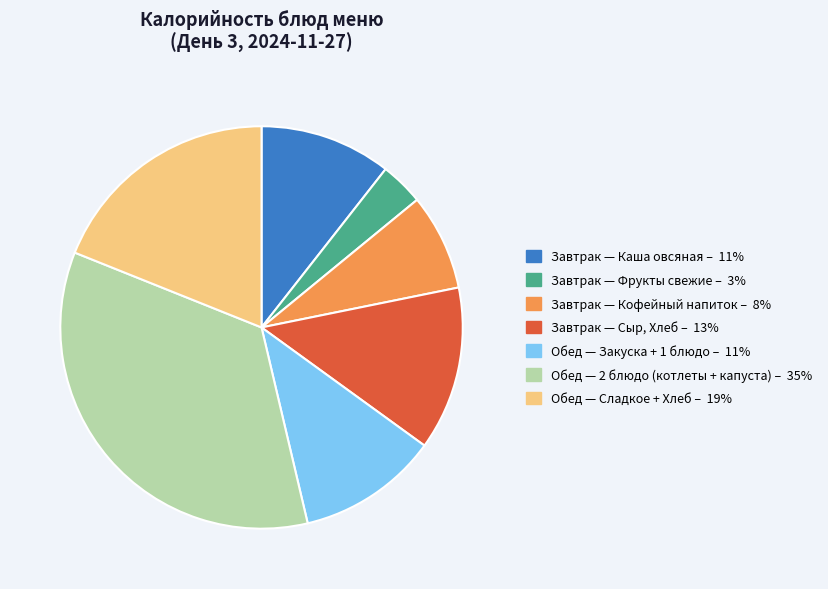

Is there a majority slice in this chart?

No